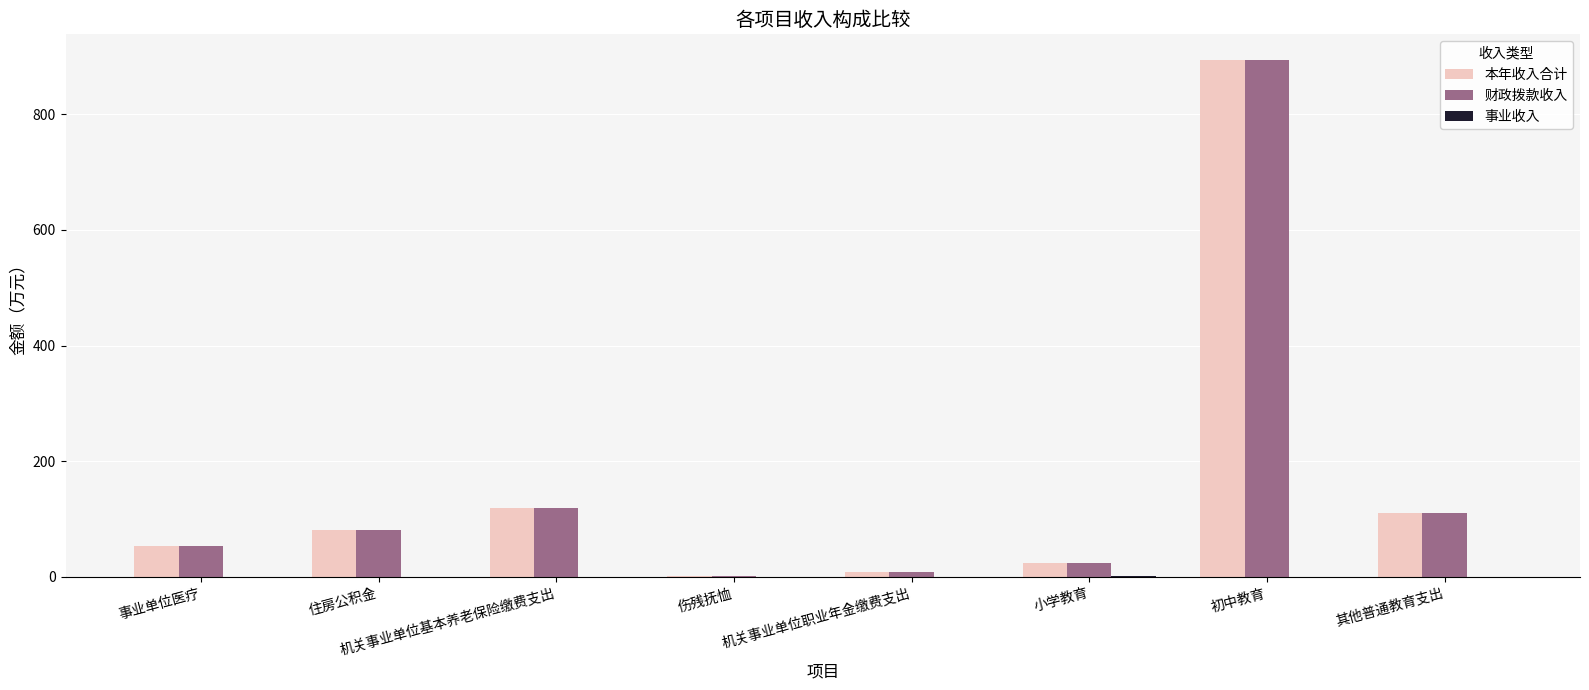

Which category has the highest value in the 财政拨款收入 series?

初中教育